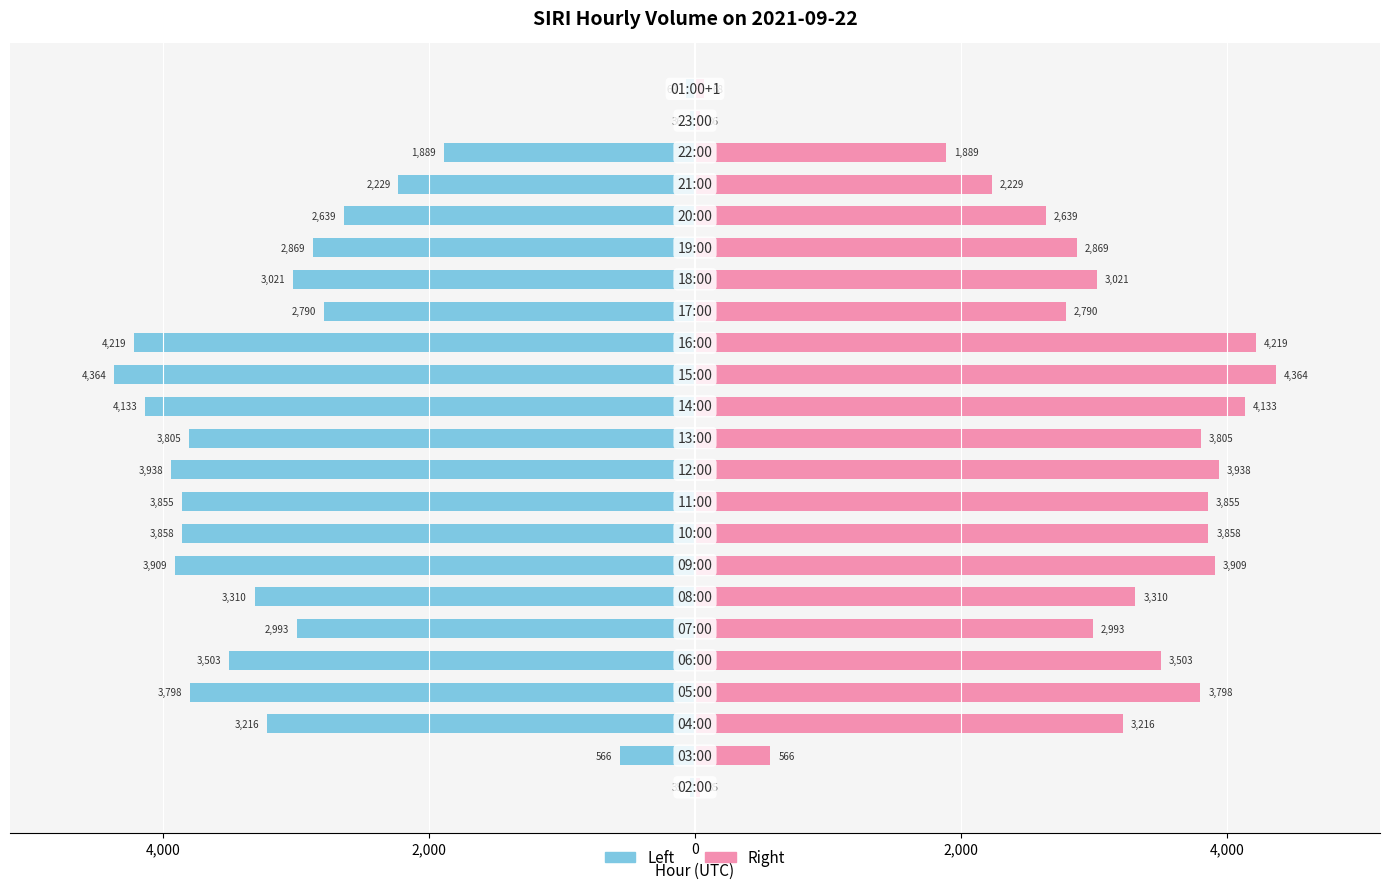

Reading right to left, transcribe all the data shown in this chart.

Left (SIRI): -68	-36	-1889	-2229	-2639	-2869	-3021	-2790	-4219	-4364	-4133	-3805	-3938	-3855	-3858	-3909	-3310	-2993	-3503	-3798	-3216	-566	-35
Right (SIRI): 68	36	1889	2229	2639	2869	3021	2790	4219	4364	4133	3805	3938	3855	3858	3909	3310	2993	3503	3798	3216	566	35